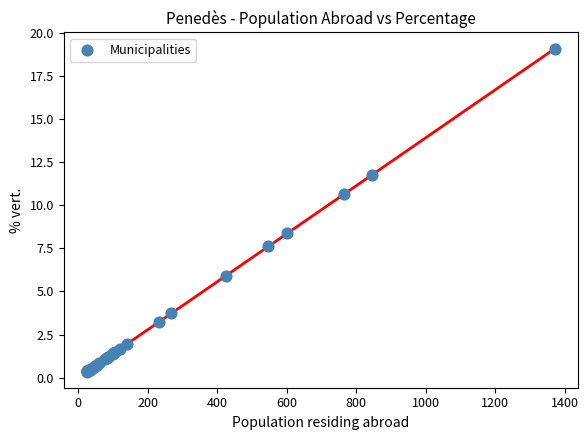

What Y value in the scatter plot is closest to 9?

8.4